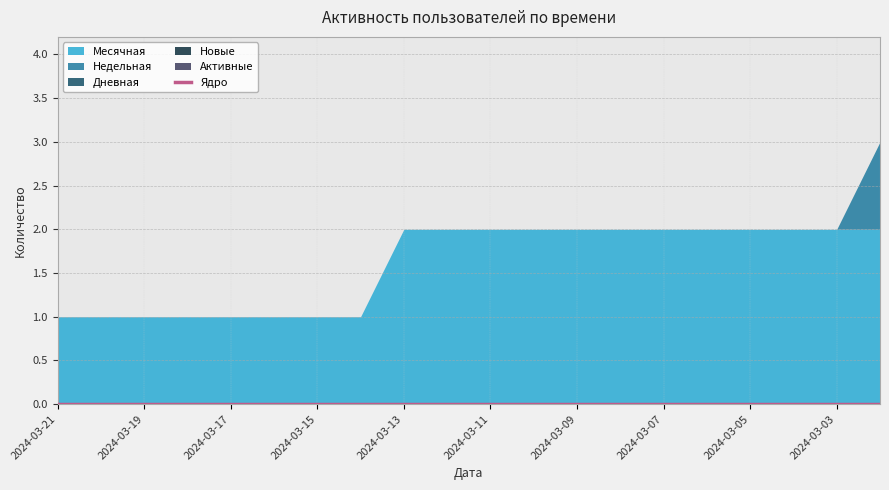

What are all the series names shown in the legend?

Месячная, Недельная, Дневная, Новые, Активные, Ядро